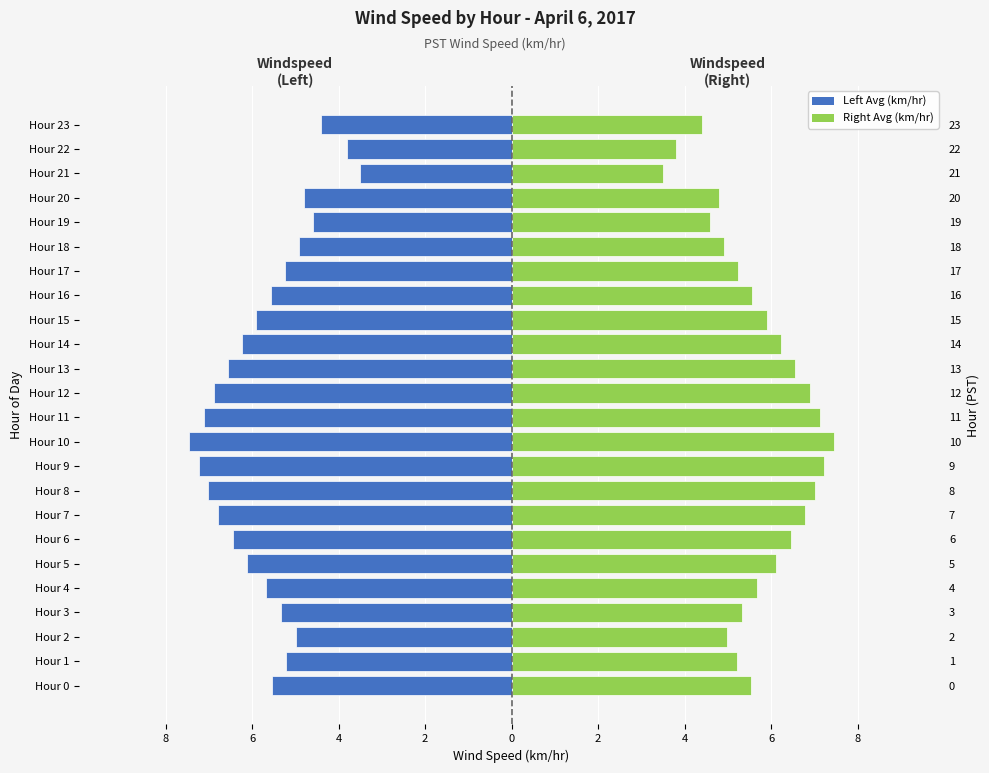

What is the sum of all Right (Avg Wind Speed) values?

137.3